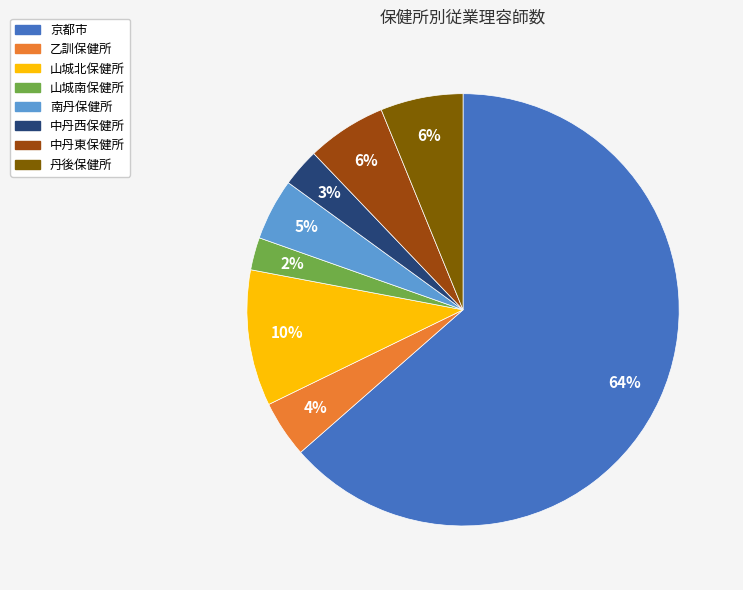

Is the sum of 南丹保健所 and 乙訓保健所 greater than half?

No